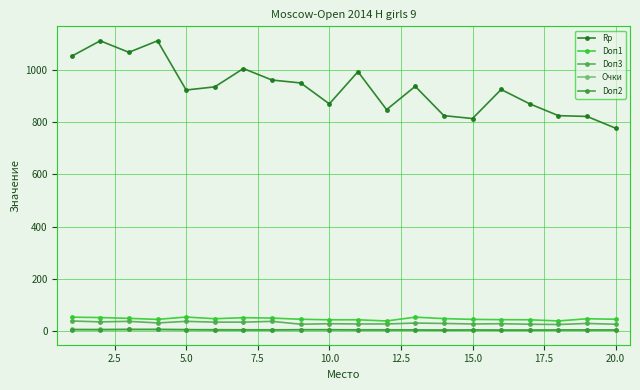

True or false: Очки and Doп2 intersect in this chart.

False